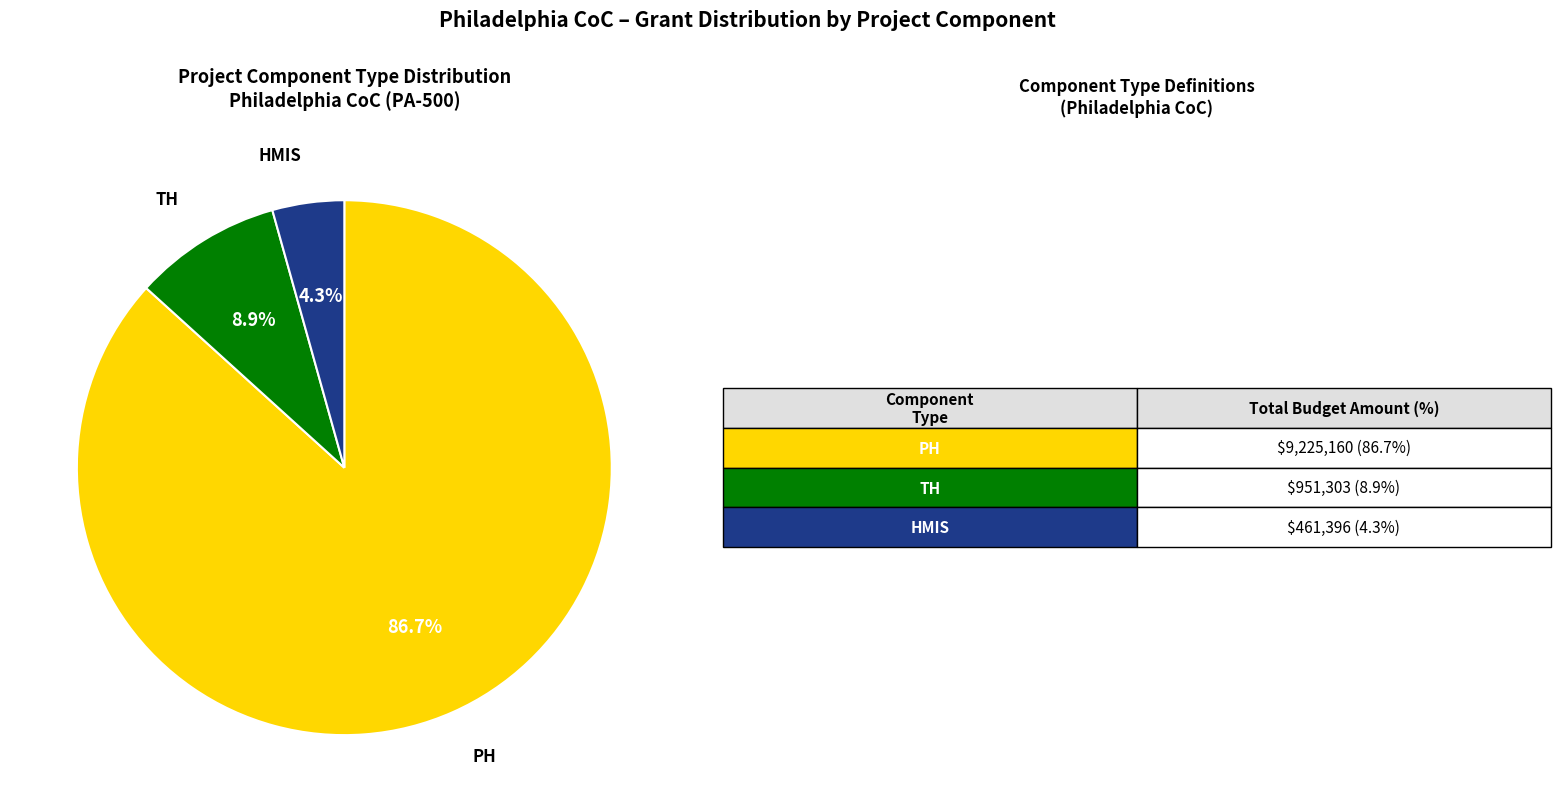

Is there any slice that represents more than half of the pie?

Yes